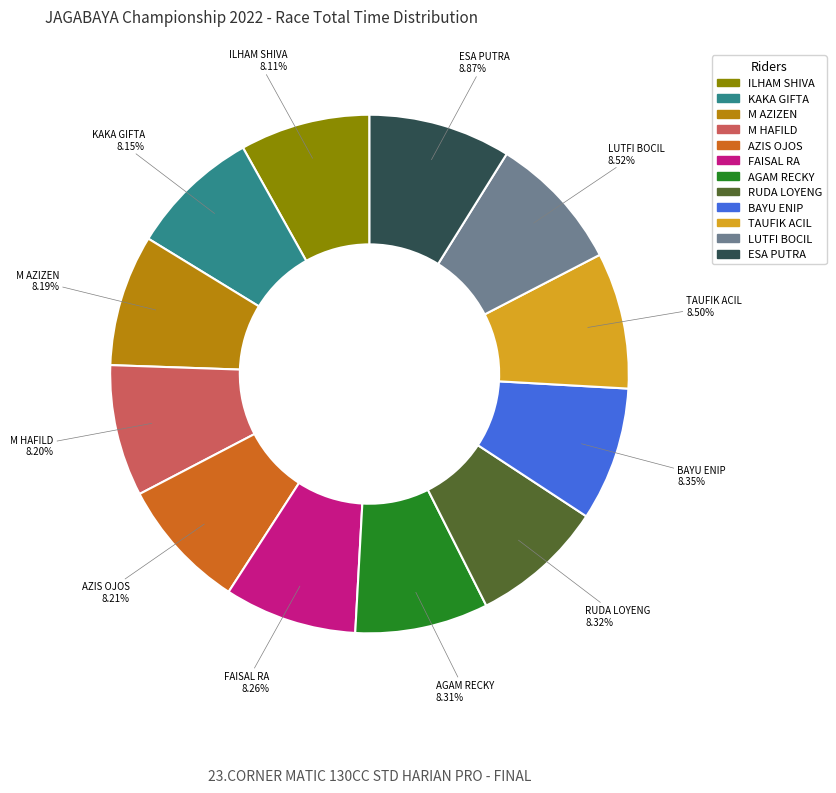

Does KAKA GIFTA represent more than half of the total?

No